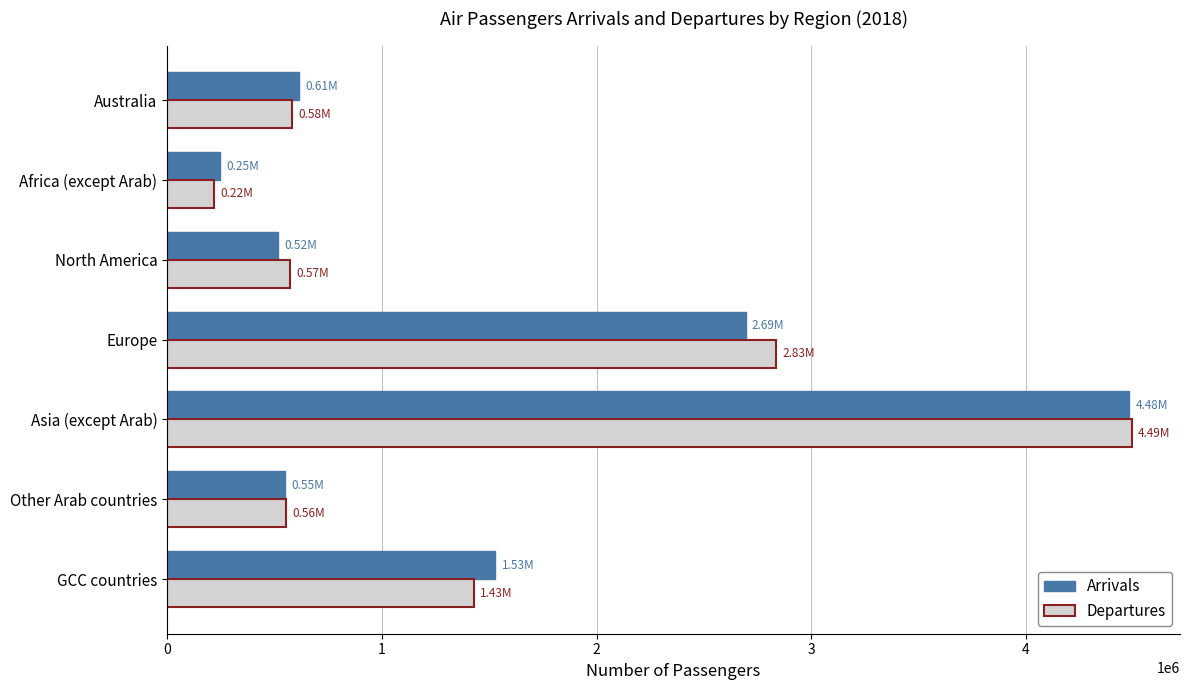

Where is Departures nearest to the value 2355615?

Europe